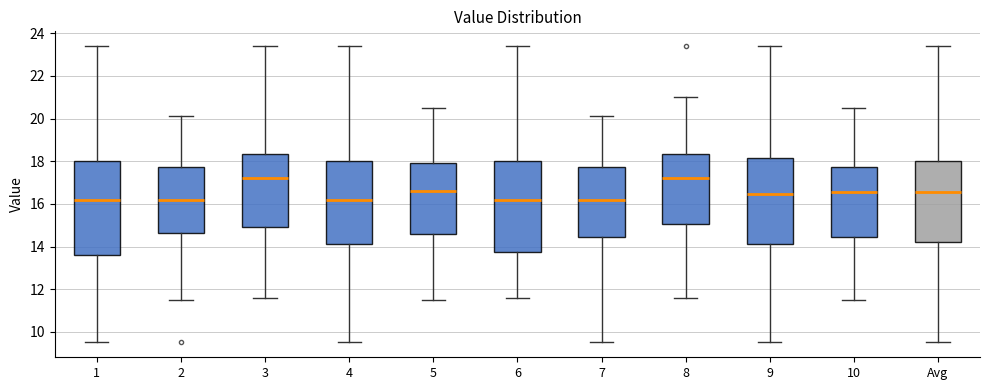

Where does the upper whisker of the box for 7 end on the y-axis? The values are not printed on the chart, so give them approximately, as read against the axis.

20.2